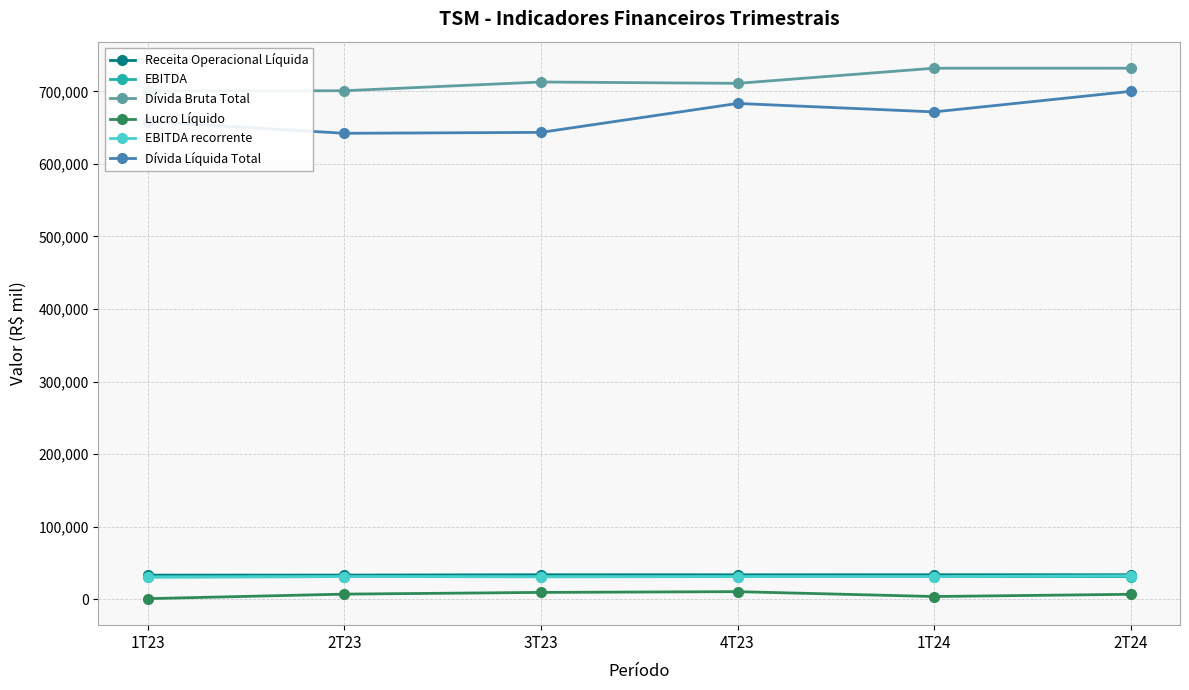

What is the label of the 2nd point from the right?

1T24